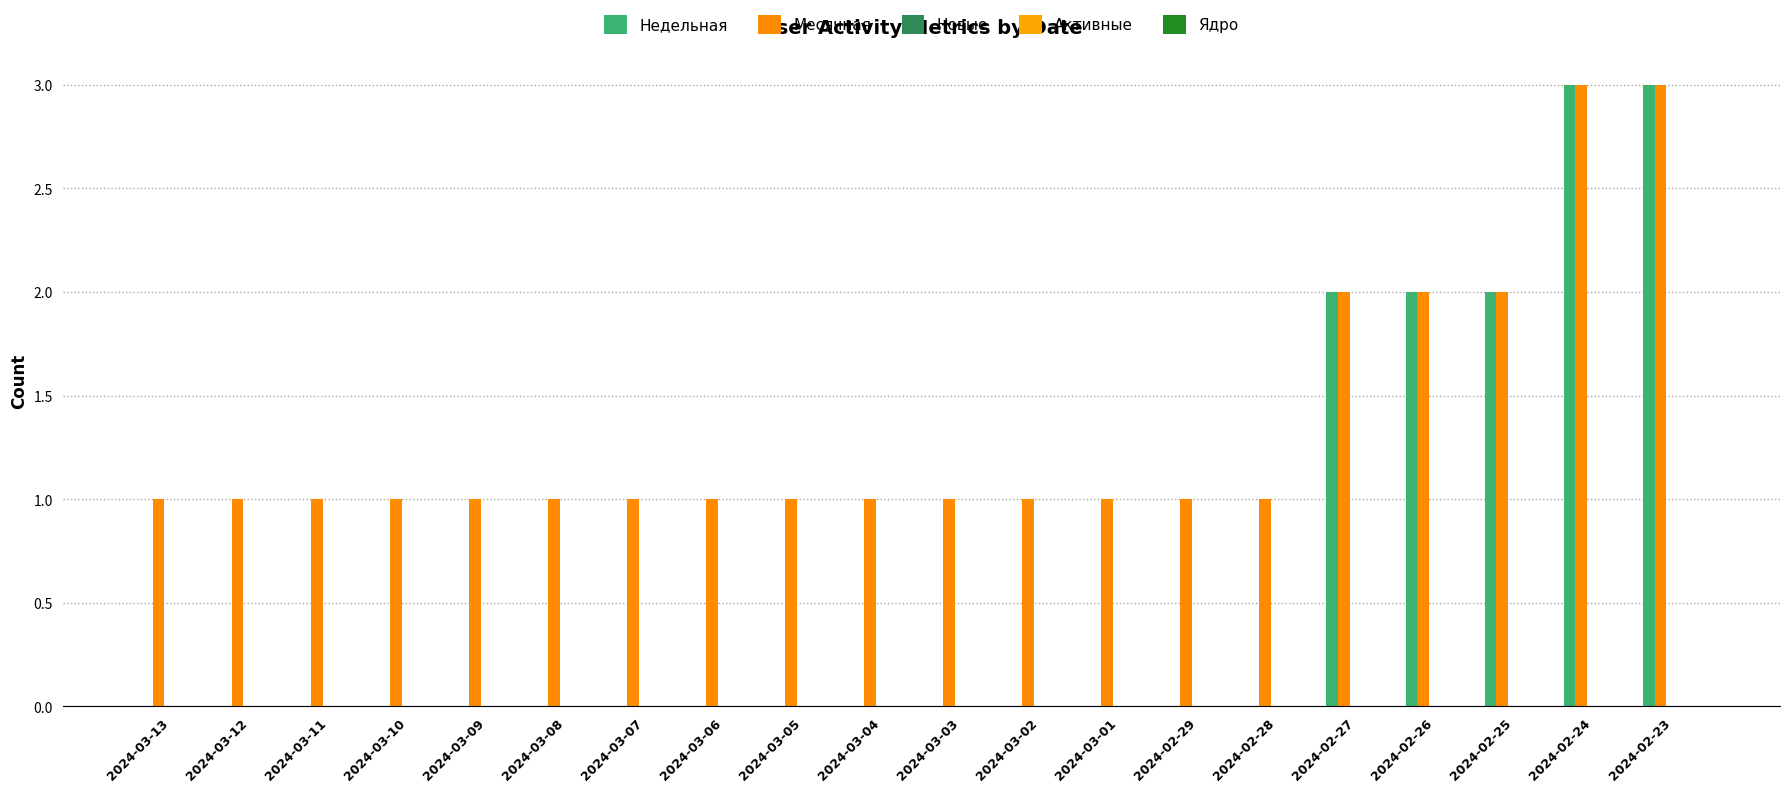

Between 2024-03-05 and 2024-03-02, which series saw the biggest shift?

Недельная